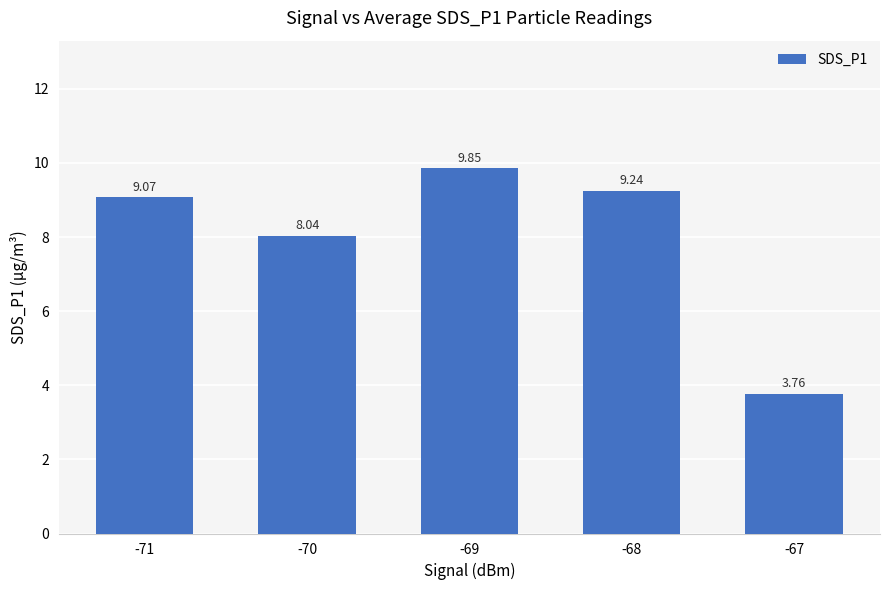

What is the change in value from -69 to -68?

-0.6